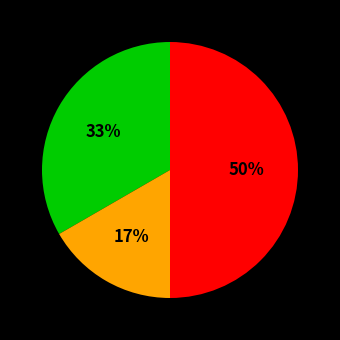

To the nearest percent, what is the average slice percentage?

33%